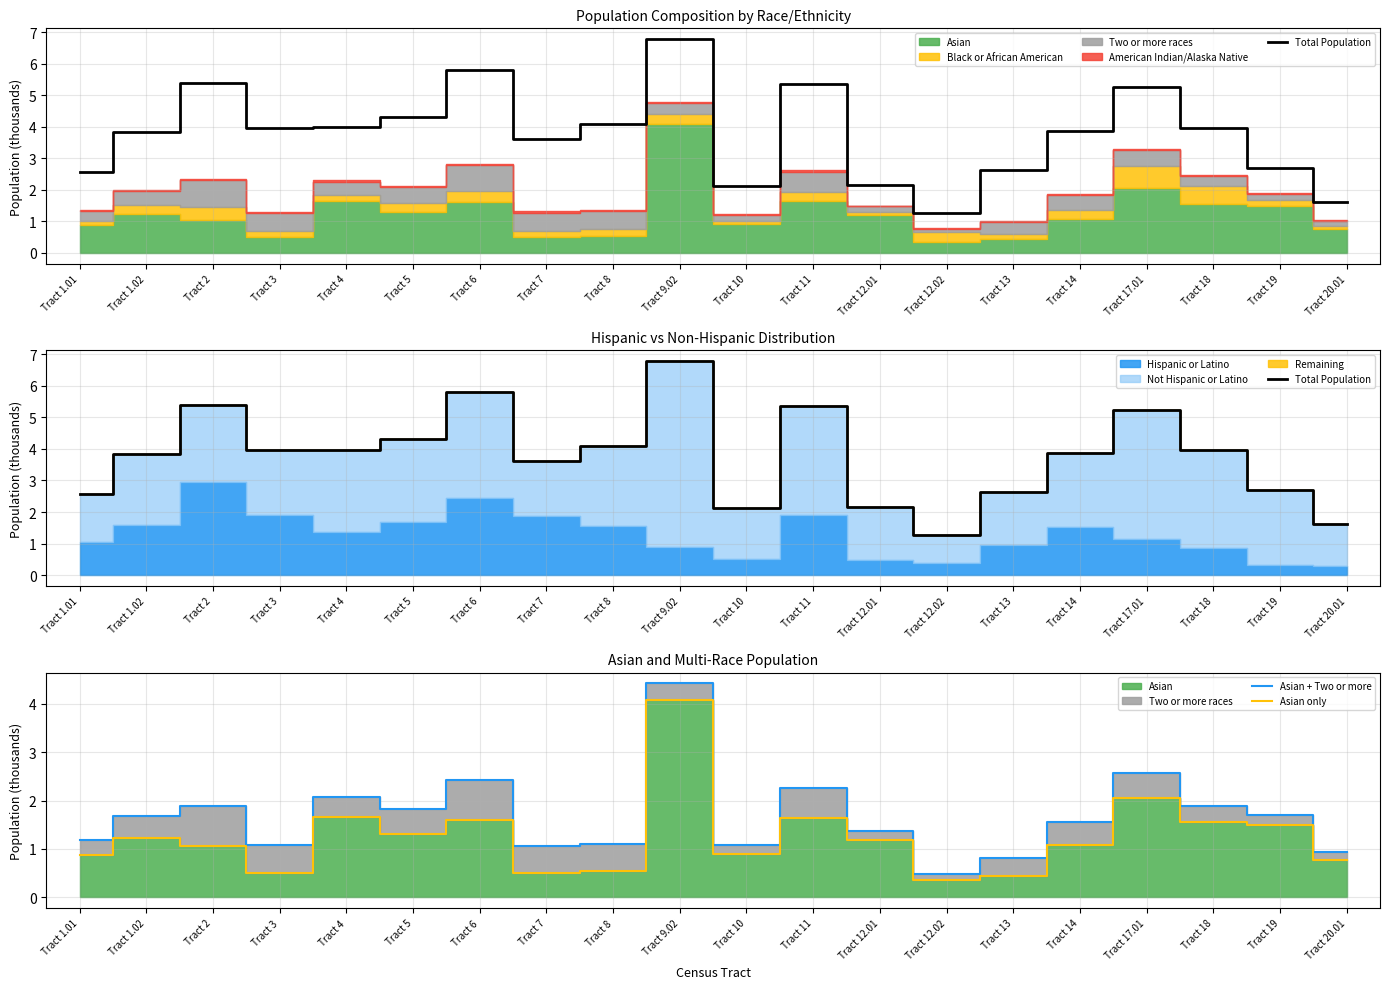

Which series has the largest range (max minus min)?

Total Population